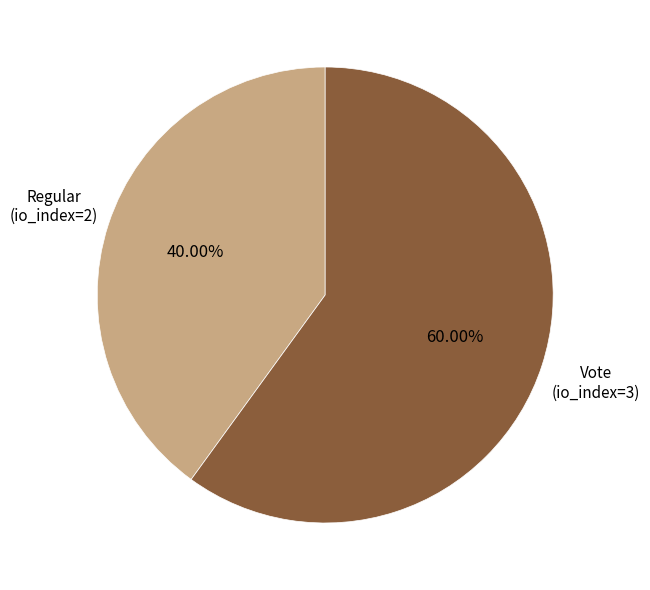

Count the number of slices in the pie.

2